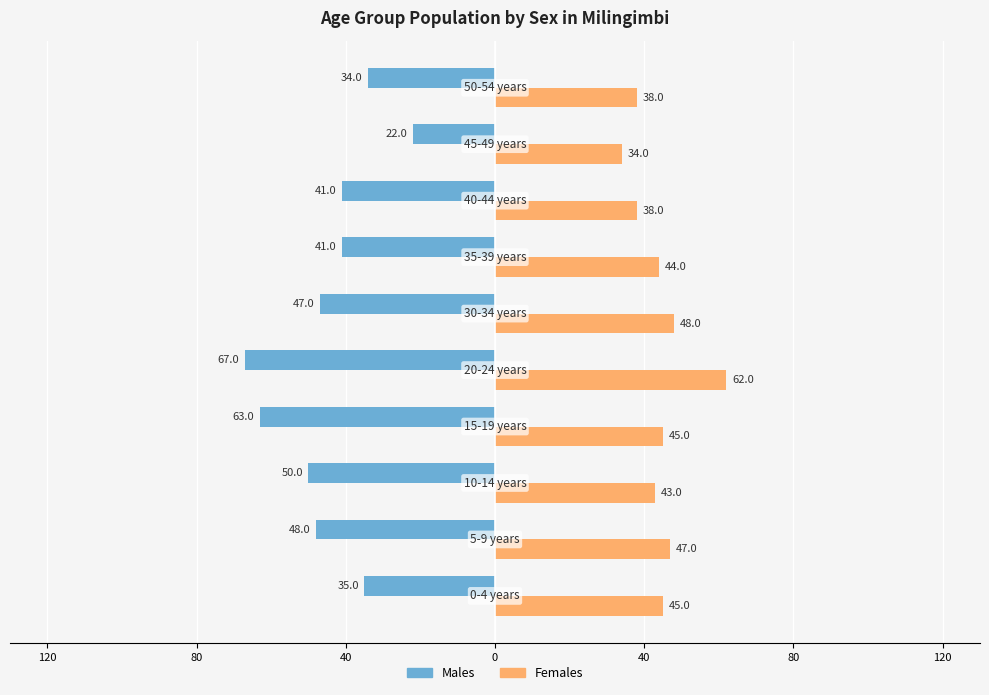

What are all the series names shown in the legend?

Males, Females